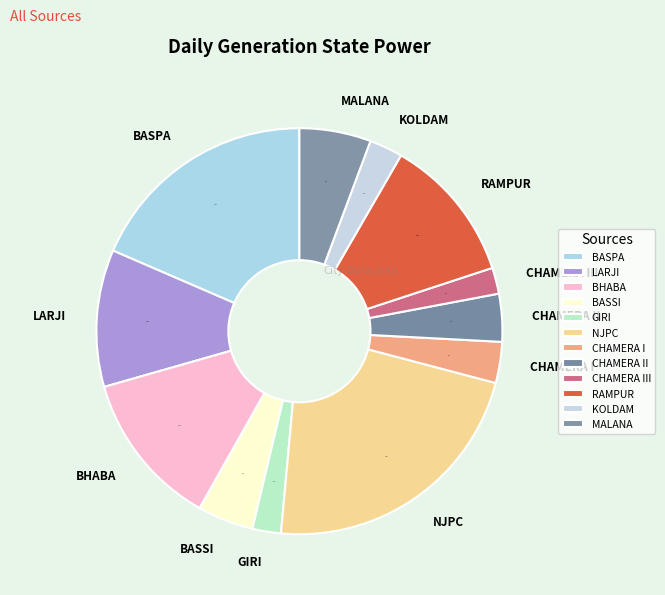

The LARJI slice represents 25% of the pie. True or false?

False